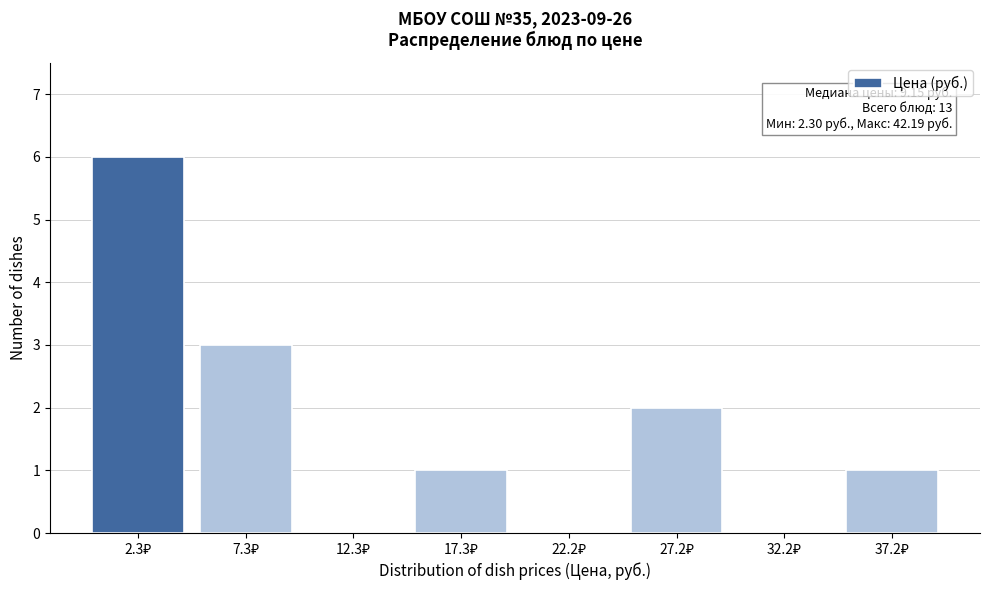

What is the sum of all values?

13